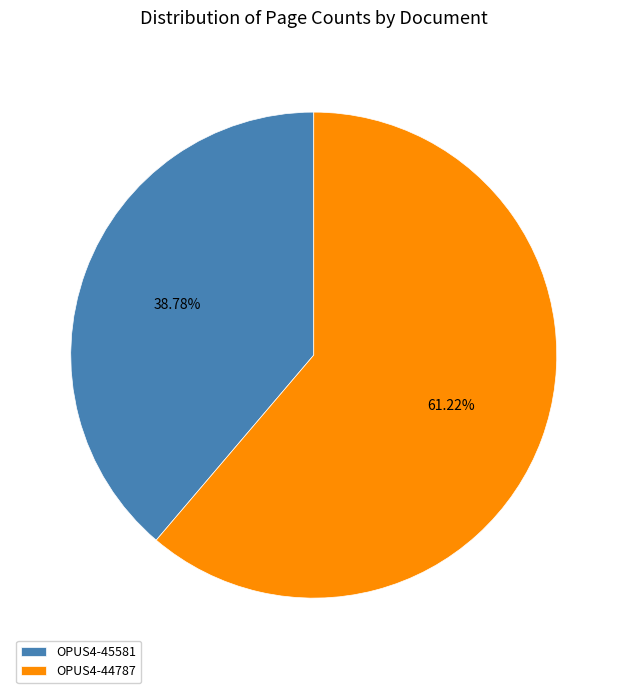

Is it true that OPUS4-44787 is 49% of the pie?

False